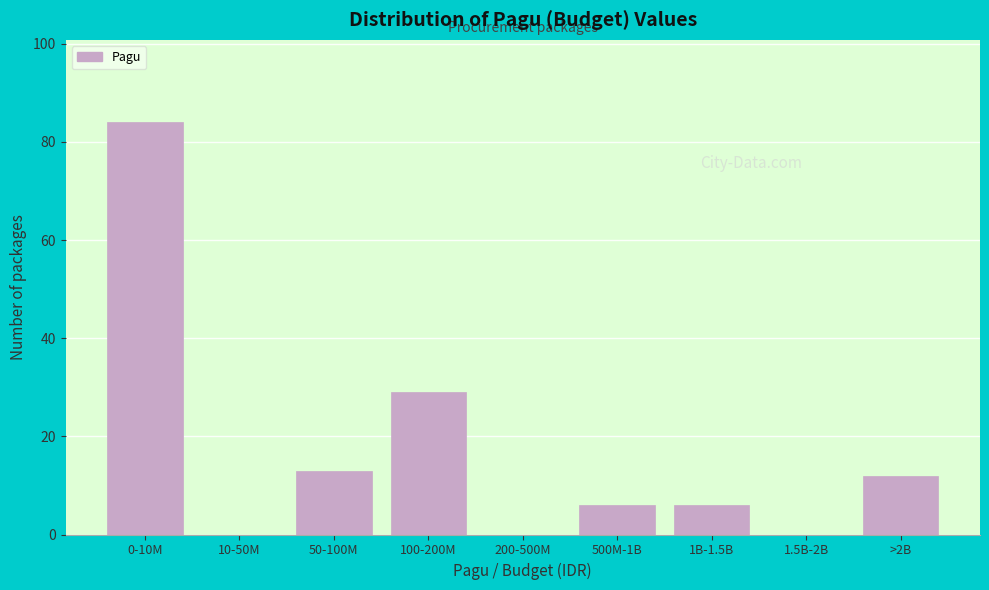

Reading right to left, transcribe all the data shown in this chart.

>2B=12	1.5B-2B=0	1B-1.5B=6	500M-1B=6	200-500M=0	100-200M=29	50-100M=13	10-50M=0	0-10M=84